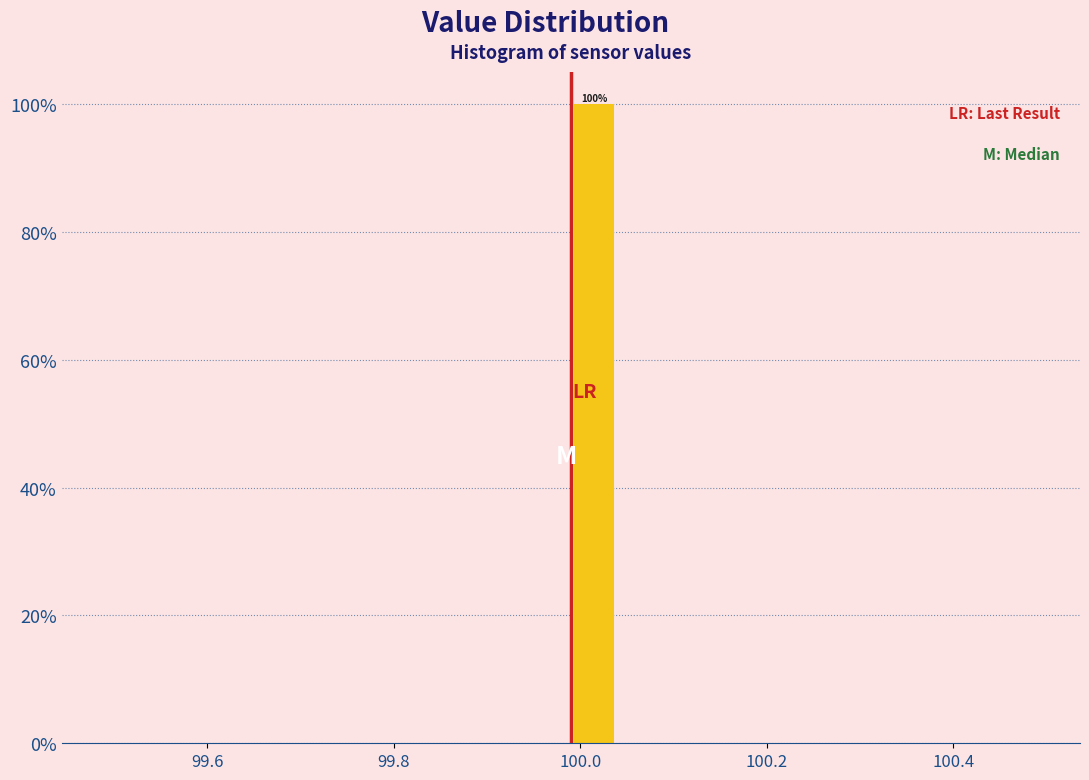

Around what value on the x-axis is the tallest bar? Give the approximate position of its centre, as read against the axis.

100.02